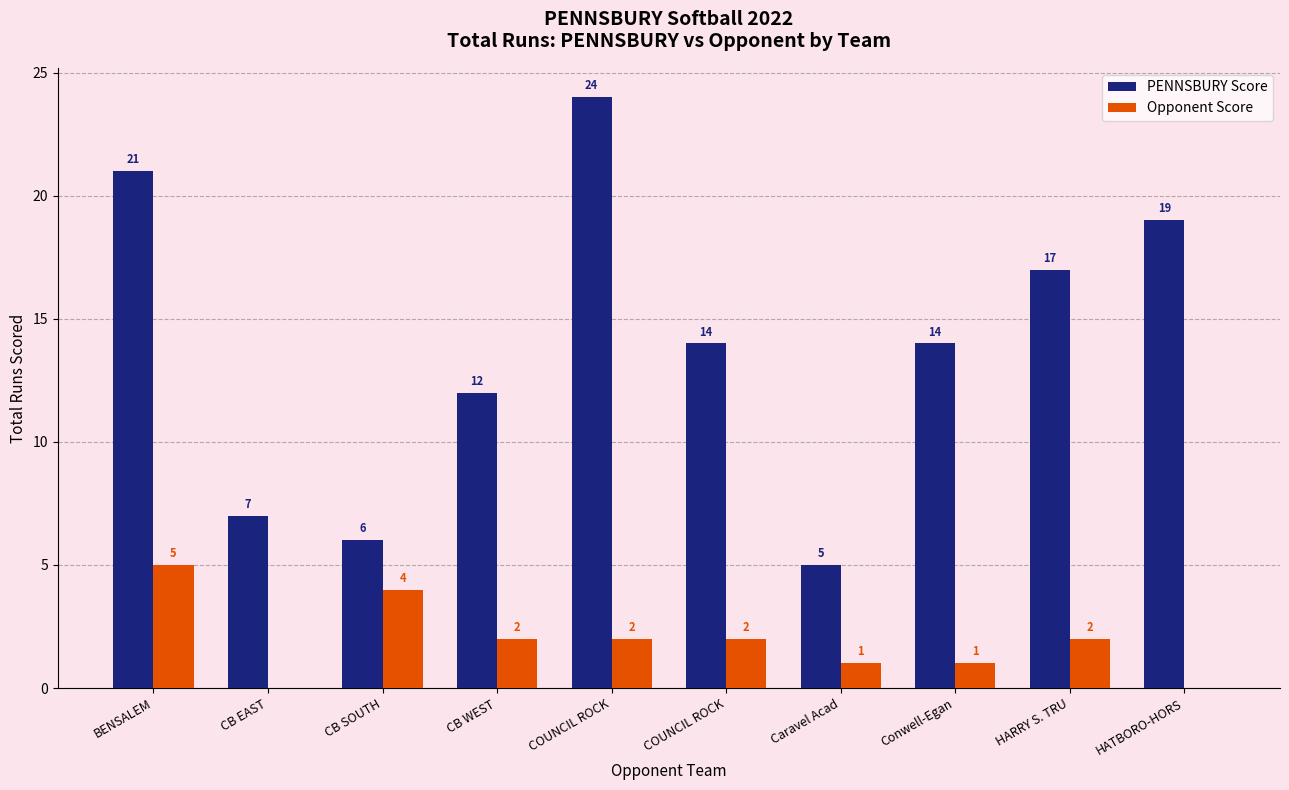

What is the greatest value displayed?

24